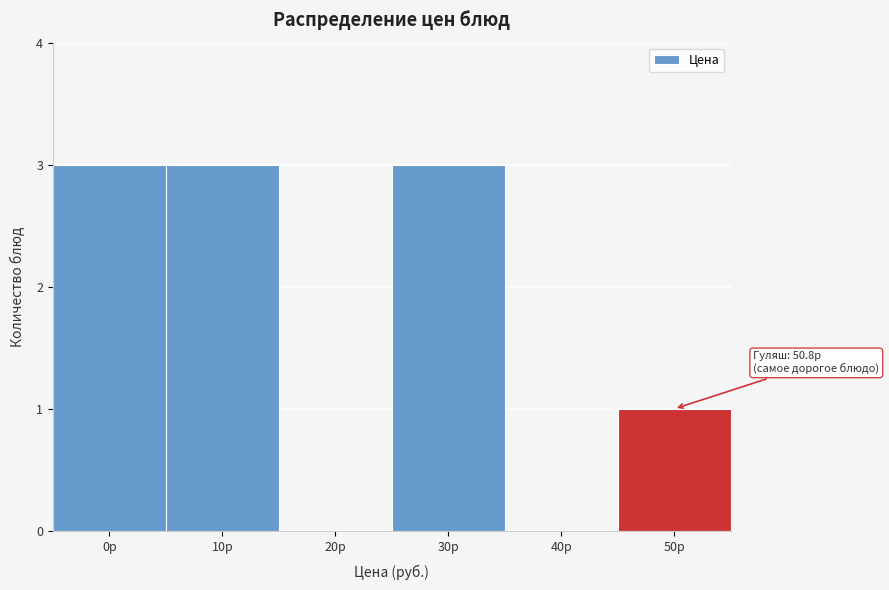

Reading right to left, extract all data points from this chart.

50р=1	40р=0	30р=3	20р=0	10р=3	0р=3